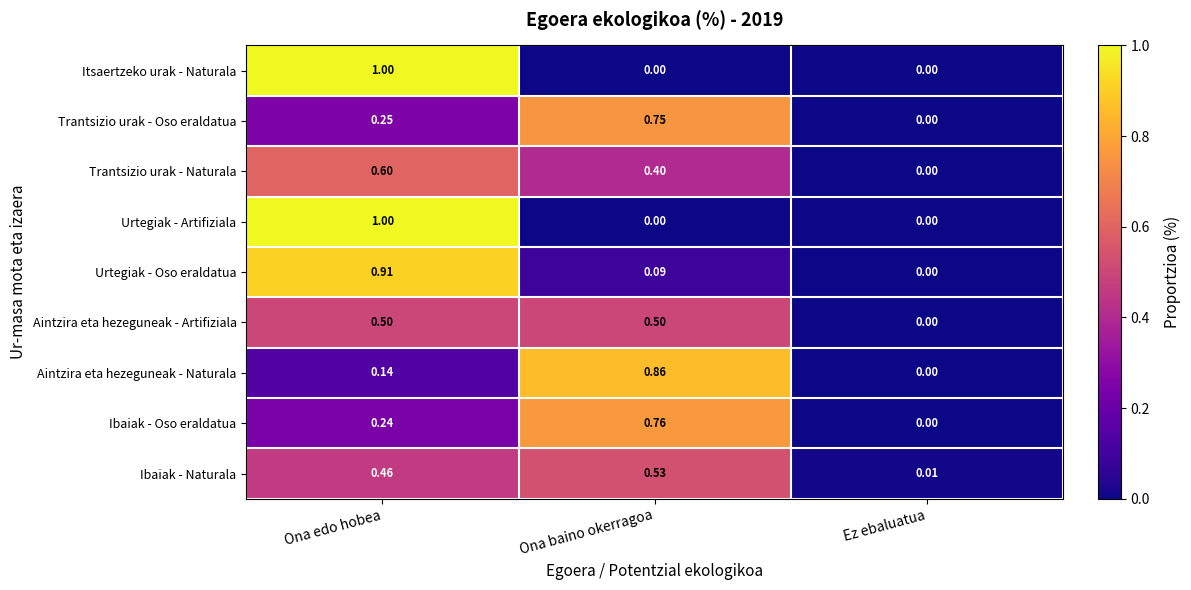

At which category is the sum across all series the highest?

Ona edo hobea